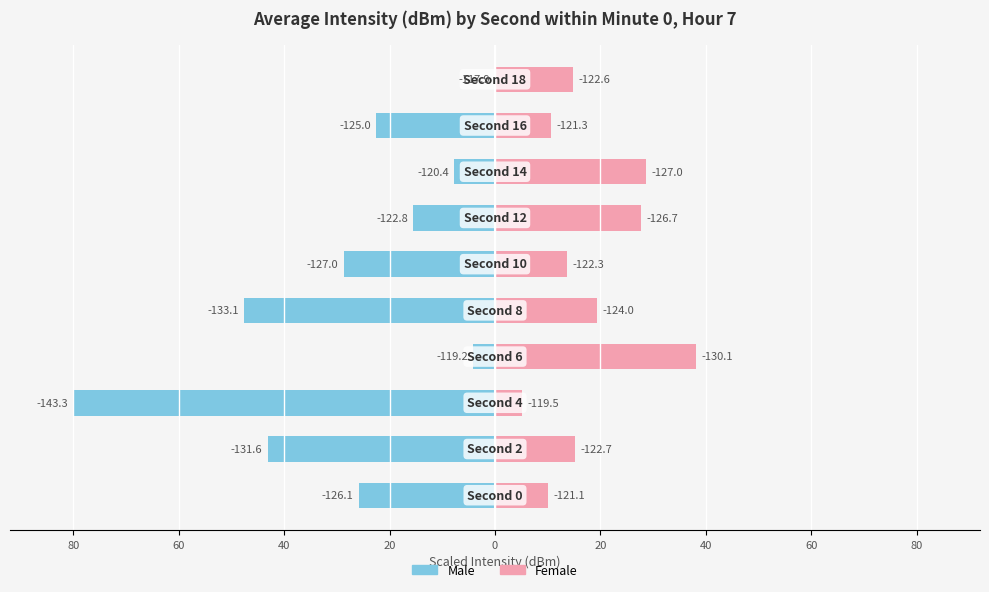

How many groups of bars are there?

10